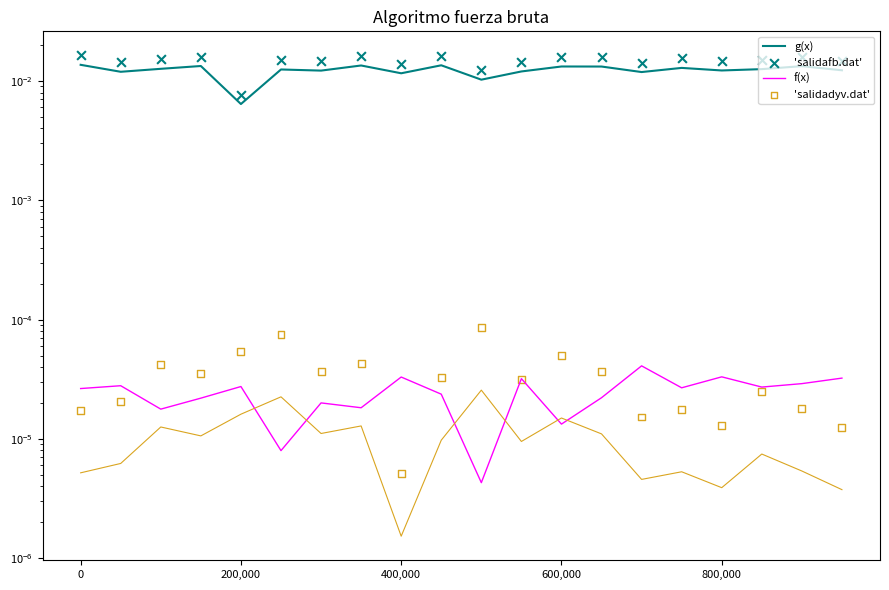

Is the value of g(x) at 19 greater than the value of 'salidafb.dat' at 7?

No